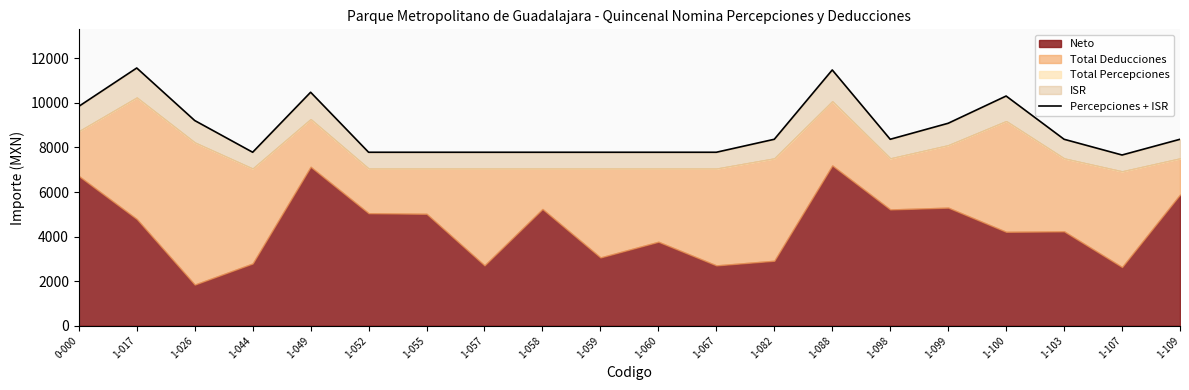

What is the sum of the values at 1-017 and 1-049?

22047.9